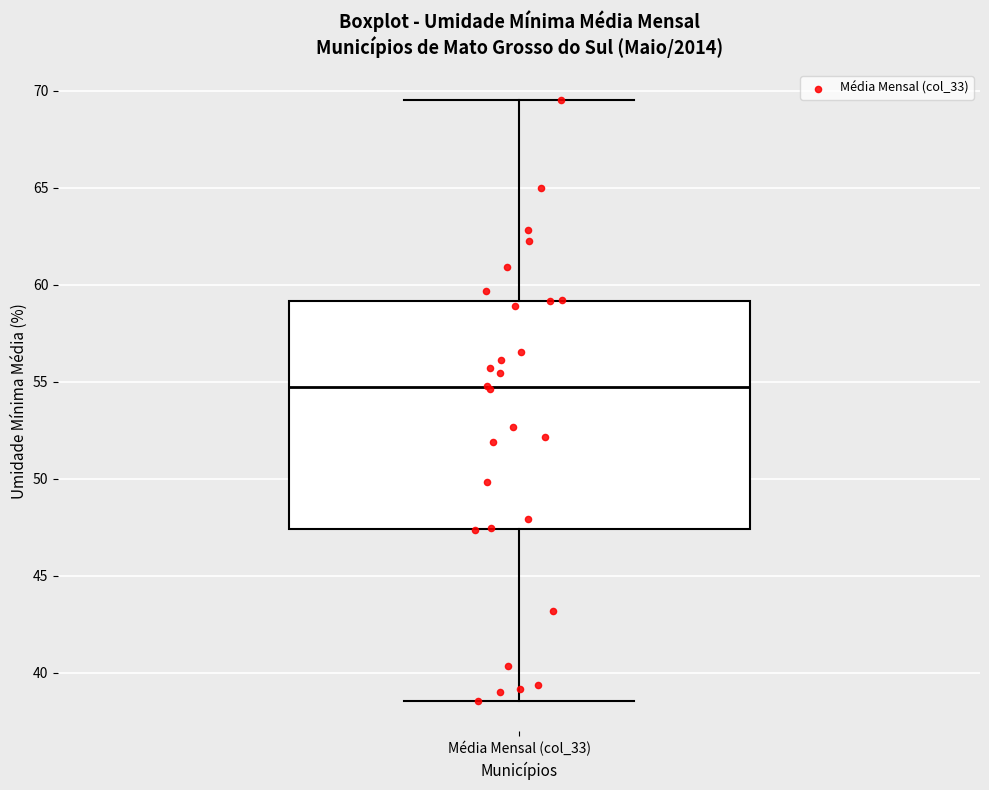

Where is the upper edge of the box for Média Mensal (col_33) on the y-axis? The values are not printed on the chart, so give them approximately, as read against the axis.

59.0